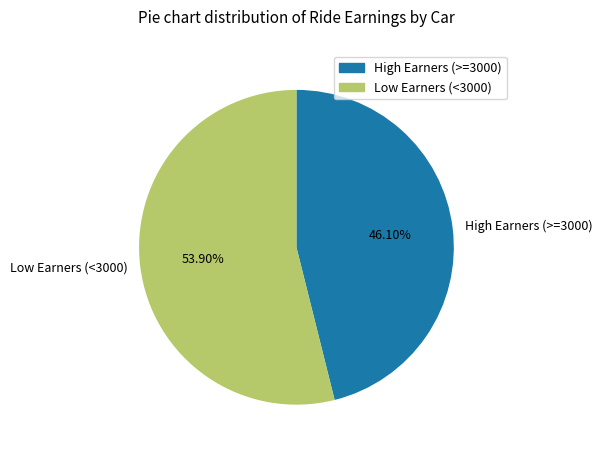

What is the smallest slice in the pie chart?

High Earners (>=3000)